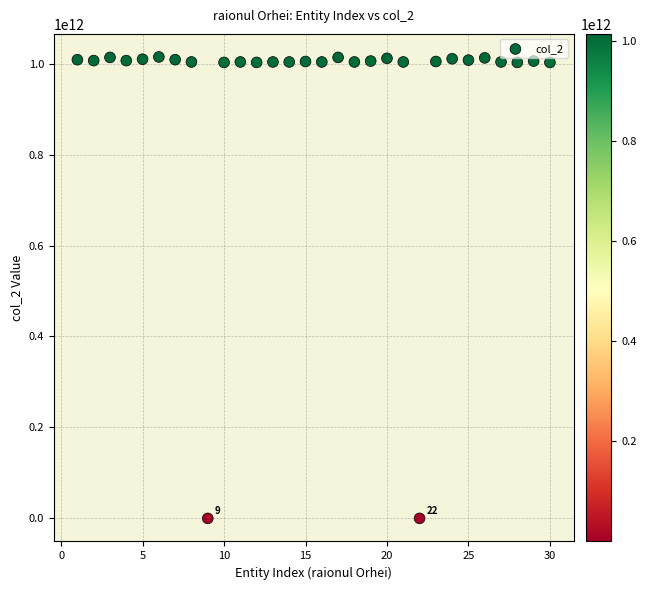

What is the range of Y values (max minus min)?

1014605083002